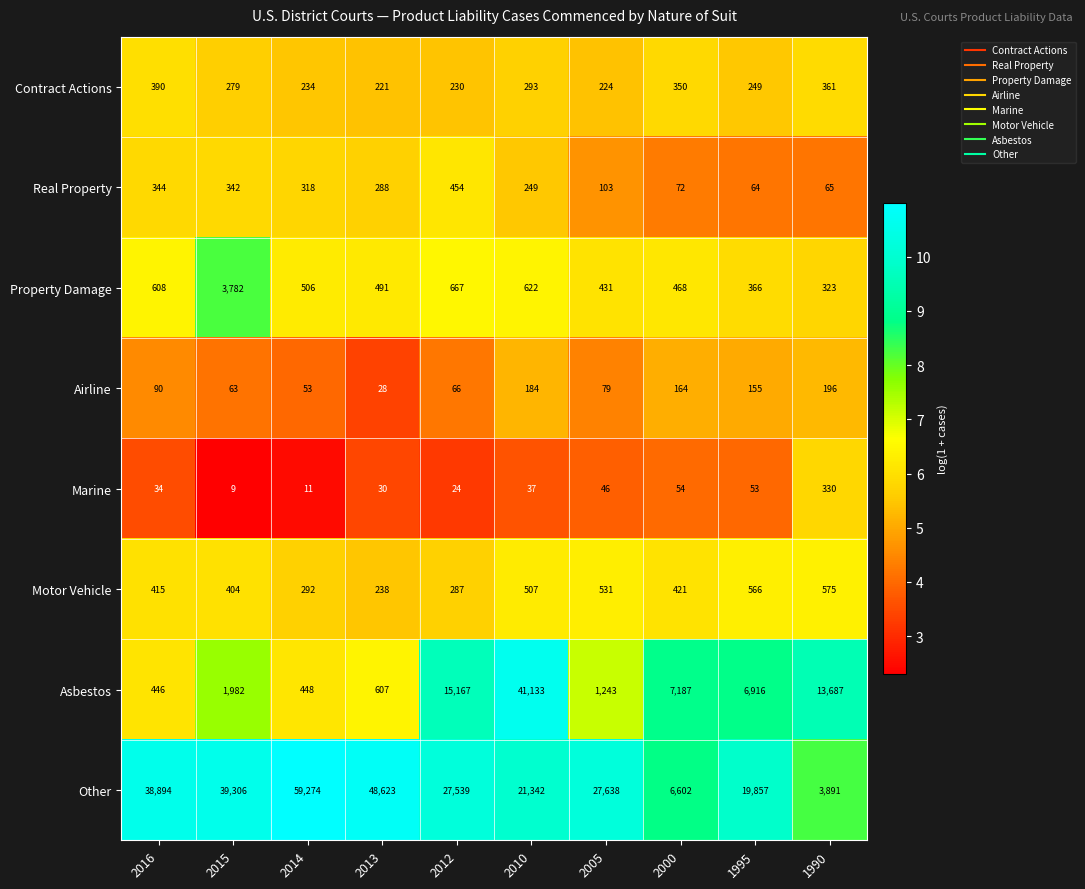

Rank the series at 2013 from highest to lowest value.

Other, Asbestos, Property Damage, Real Property, Motor Vehicle, Contract Actions, Marine, Airline